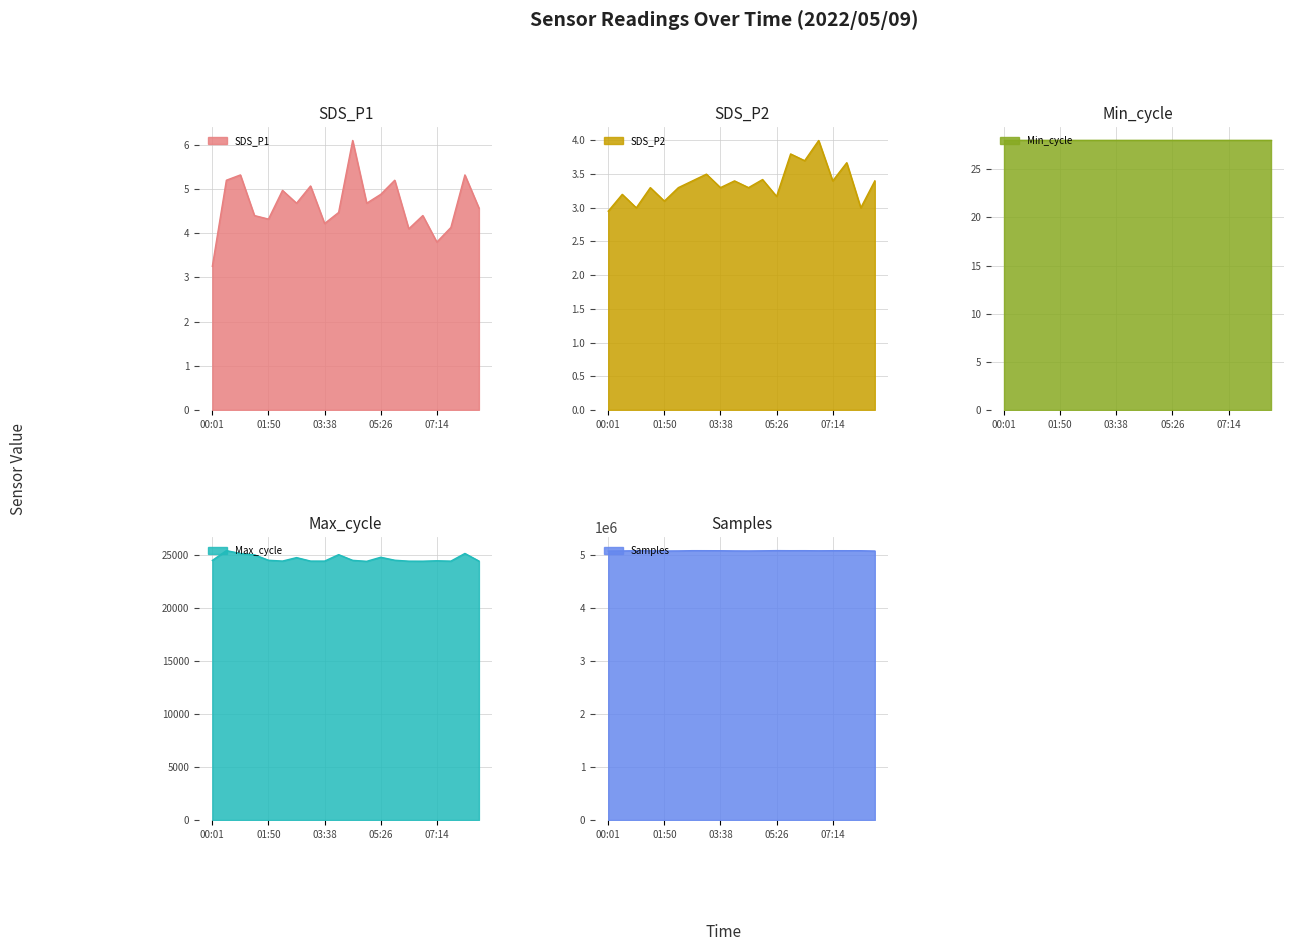

List the labels in order of Samples value, largest first.

05:26, 02:44, 06:20, 03:11, 07:14, 05:53, 07:41, 00:55, 08:08, 03:38, 01:22, 06:47, 04:59, 04:05, 02:17, 00:28, 04:32, 01:50, 08:35, 00:01